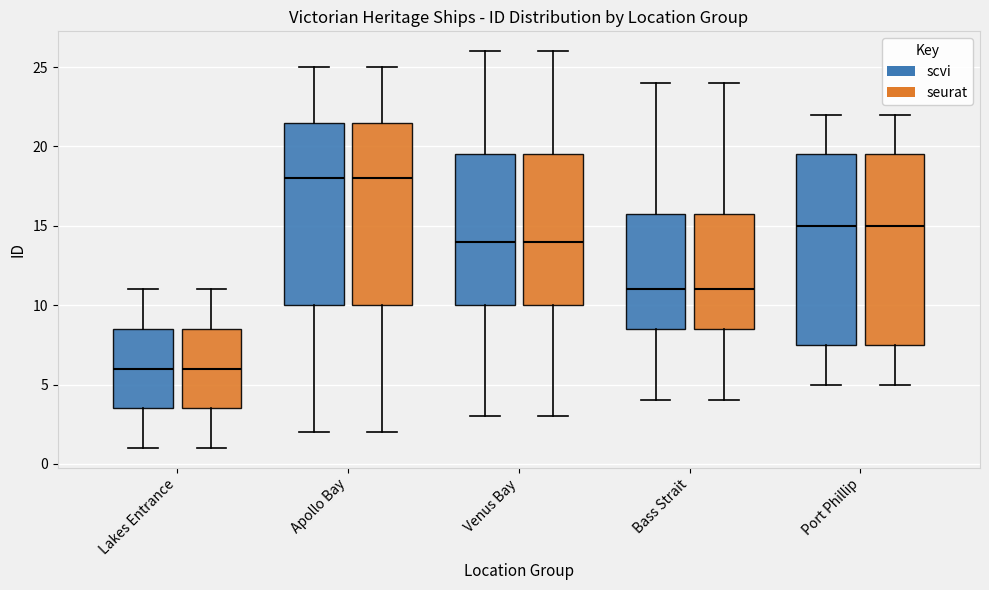

Reading left to right, transcribe this box plot: for each box, give where its median line is, the range the box spans, and where its two whiskers end, as read against the y-axis. The values are not printed on the chart, so give them approximately, as read against the axis.

Lakes Entrance (scvi): median 6.0, box 3.5 to 8.5, whiskers 1.0 to 11.0
Lakes Entrance (seurat): median 6.0, box 3.5 to 8.5, whiskers 1.0 to 11.0
Apollo Bay (scvi): median 18.0, box 10.0 to 21.5, whiskers 2.0 to 25.0
Apollo Bay (seurat): median 18.0, box 10.0 to 21.5, whiskers 2.0 to 25.0
Venus Bay (scvi): median 14.0, box 10.0 to 19.5, whiskers 3.0 to 26.0
Venus Bay (seurat): median 14.0, box 10.0 to 19.5, whiskers 3.0 to 26.0
Bass Strait (scvi): median 11.0, box 8.5 to 16.0, whiskers 4.0 to 24.0
Bass Strait (seurat): median 11.0, box 8.5 to 16.0, whiskers 4.0 to 24.0
Port Phillip (scvi): median 15.0, box 7.5 to 19.5, whiskers 5.0 to 22.0
Port Phillip (seurat): median 15.0, box 7.5 to 19.5, whiskers 5.0 to 22.0